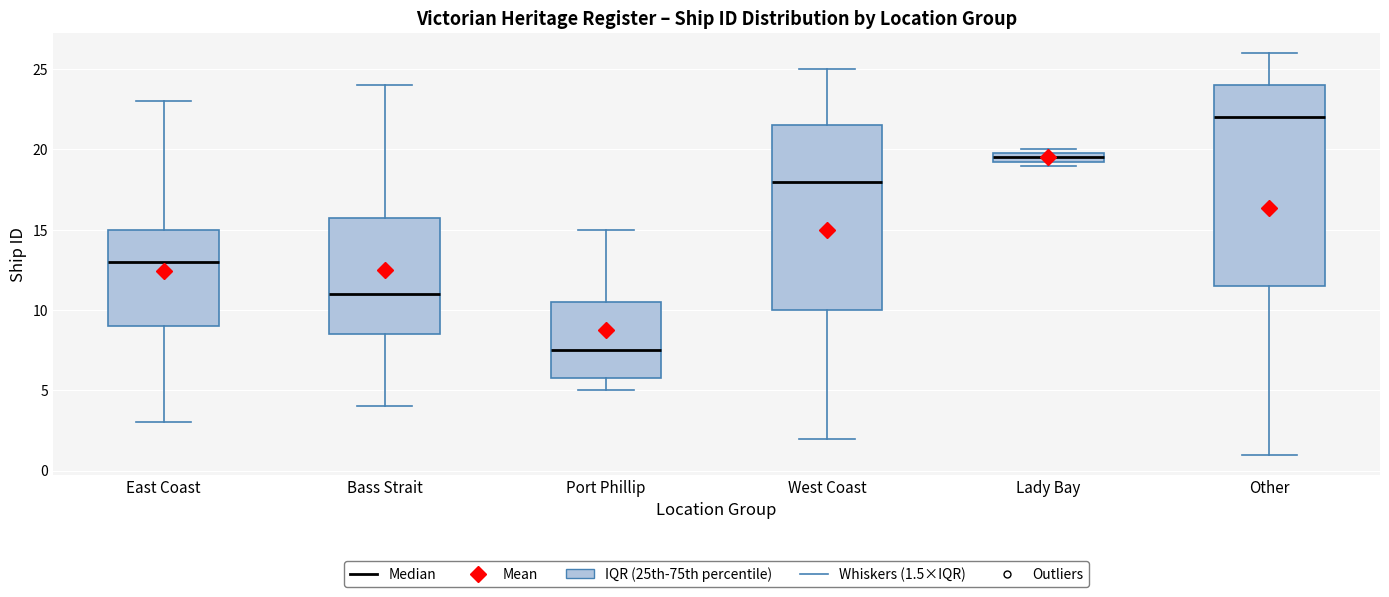

Which box has the lowest median line?

Port Phillip